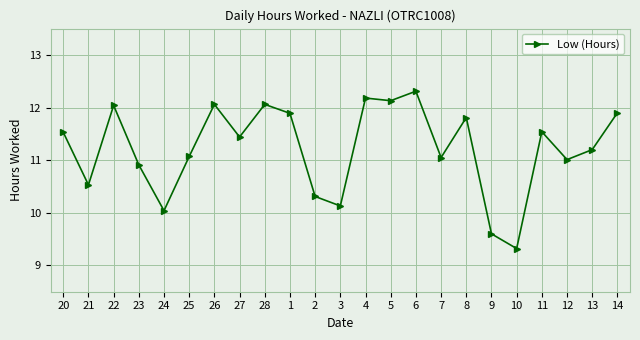

At which category does the data reach its first local peak?

22